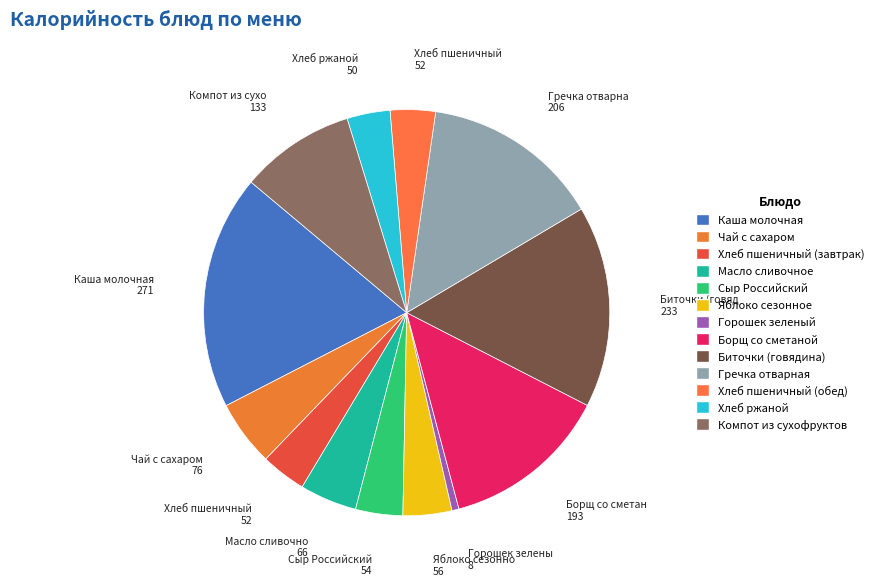

What is the change in value from Сыр Российский to Хлеб пшеничный (обед)?

-2.3